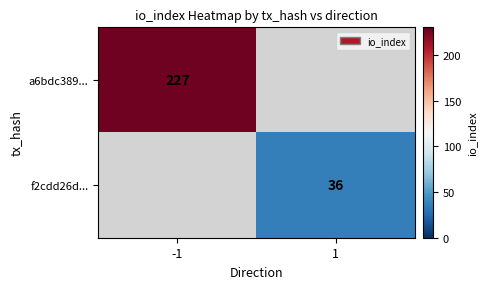

The f2cdd26d... series shows 36 at 1. True or false?

True